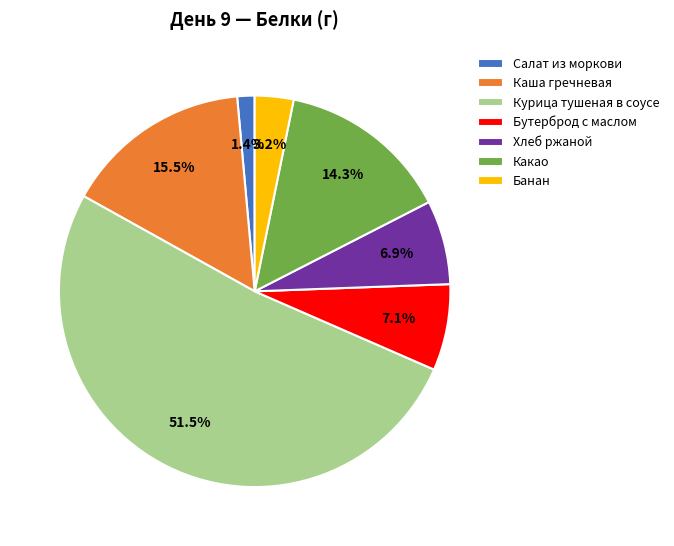

Is there a majority slice in this chart?

Yes